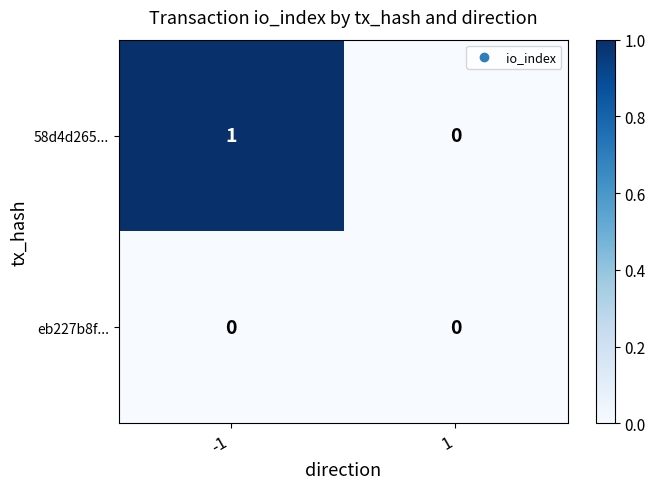

Reading right to left, transcribe all the data shown in this chart.

58d4d265...: 0	1
eb227b8f...: 0	0